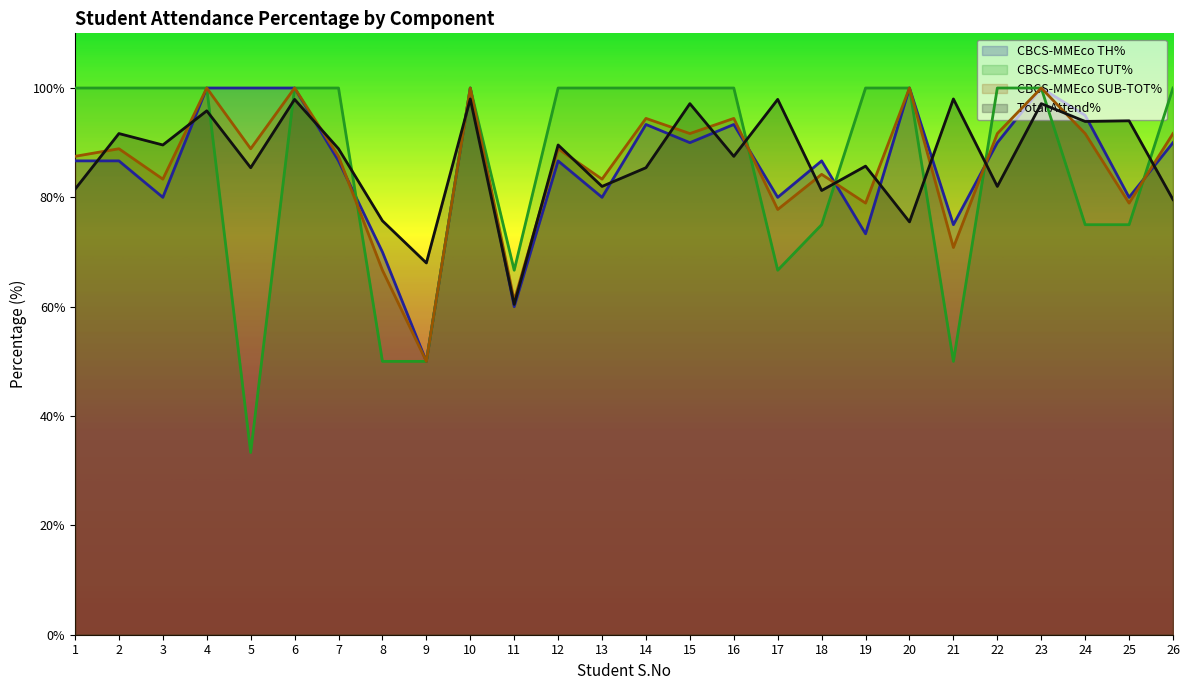

What is the sum of all CBCS-MMEco TUT% values?

2241.7